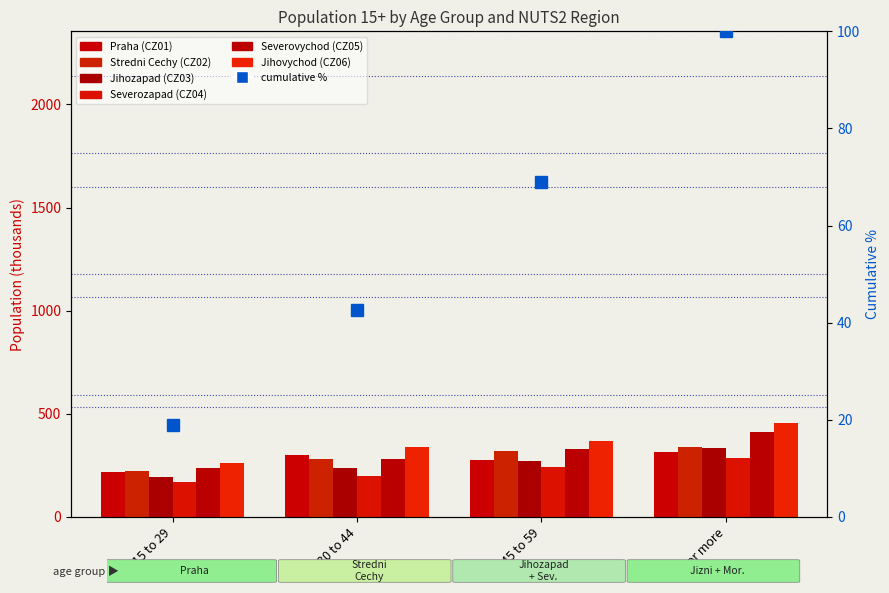

The value of Jihovychod (CZ06) at 60 or more is 706.9. True or false?

False